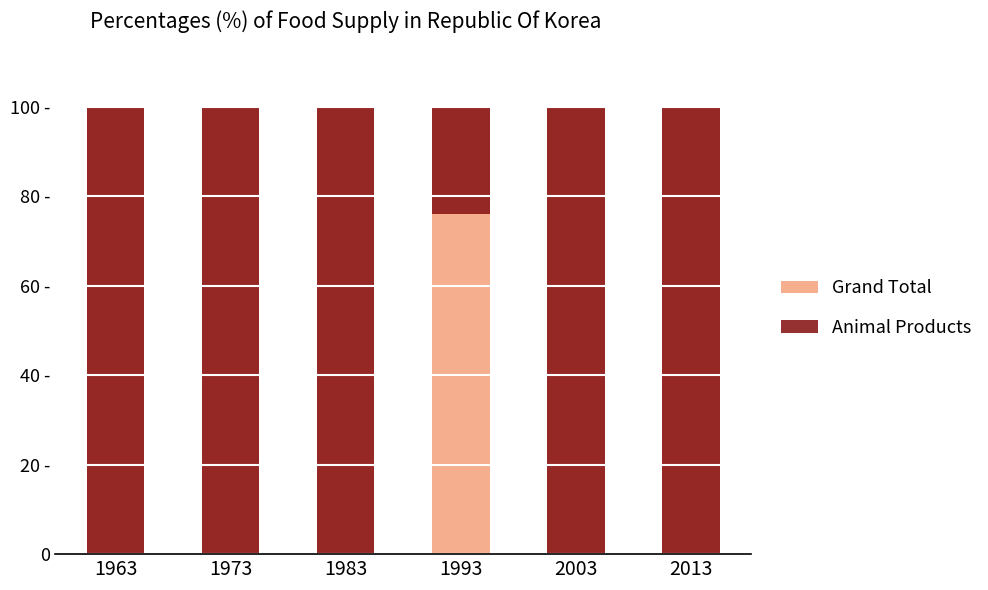

True or false: Grand Total has a value of 138.5 at 1963.

False